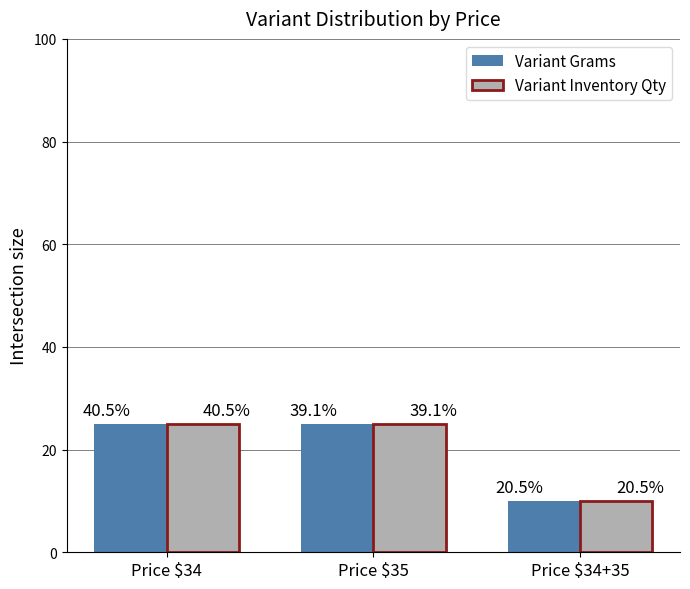

What is the total value across all series at Price $34?

50